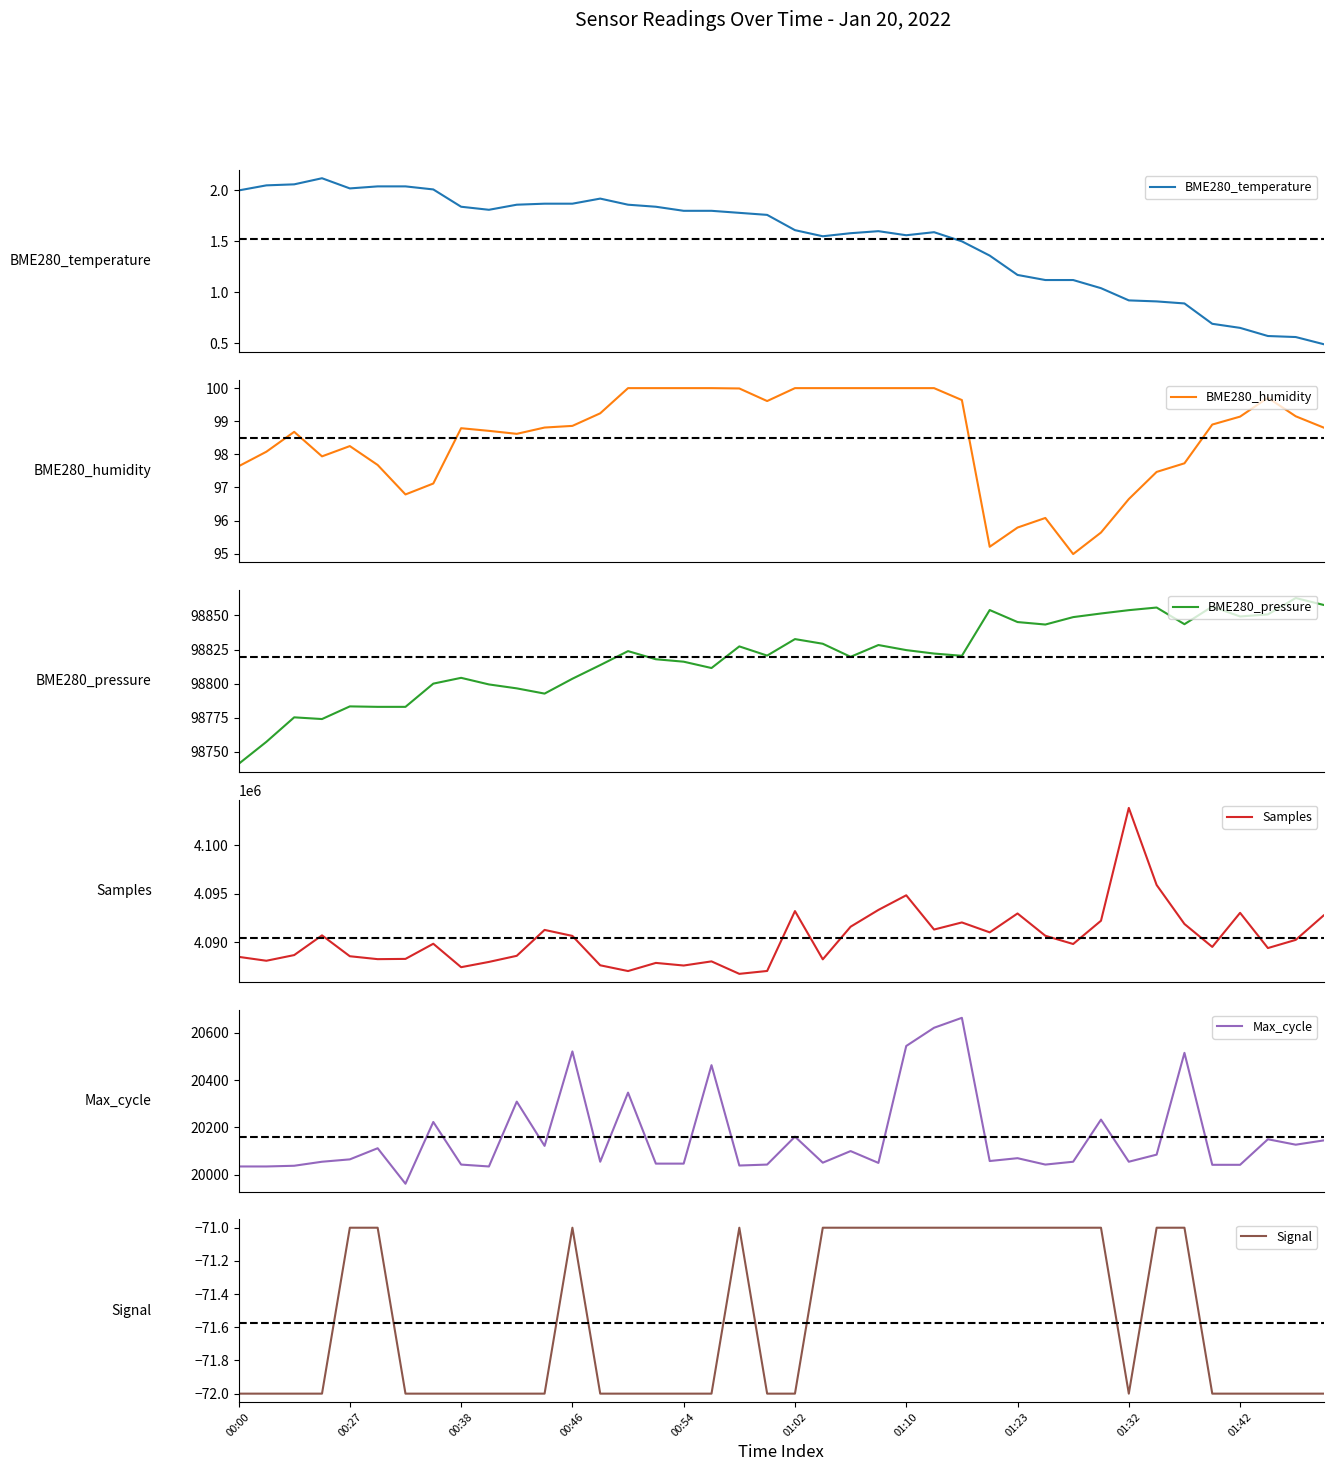

How many interior local peaks does the BME280_humidity series have?

5